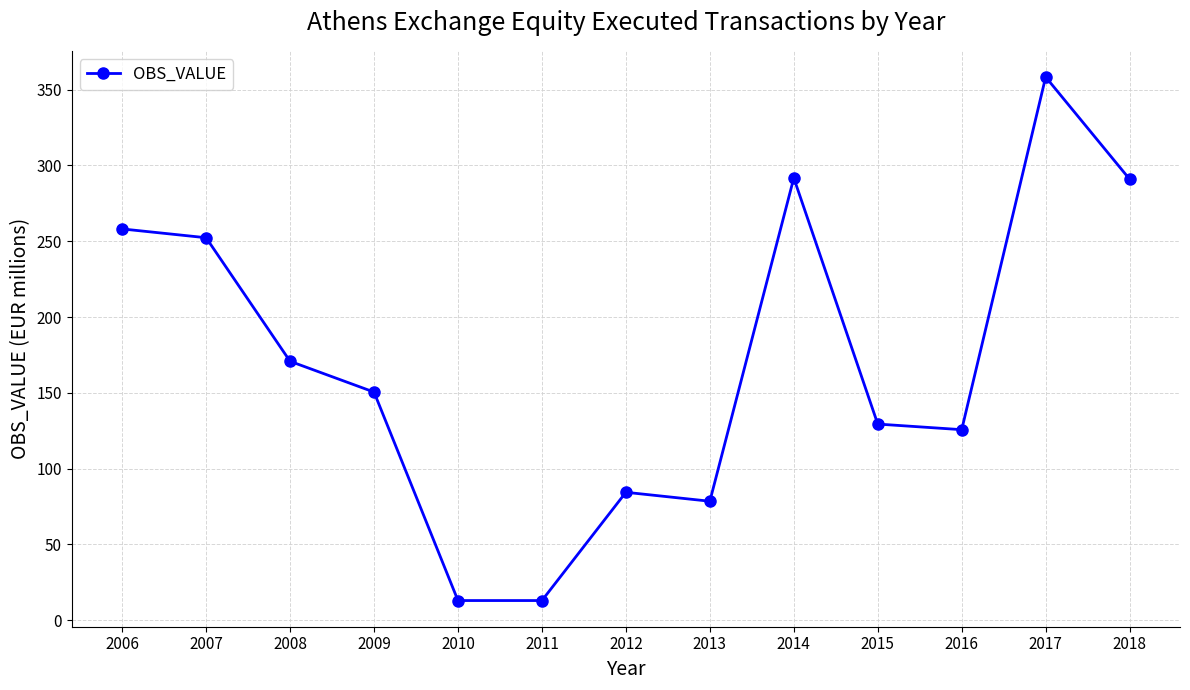

At which category does the data reach its first local peak?

2012